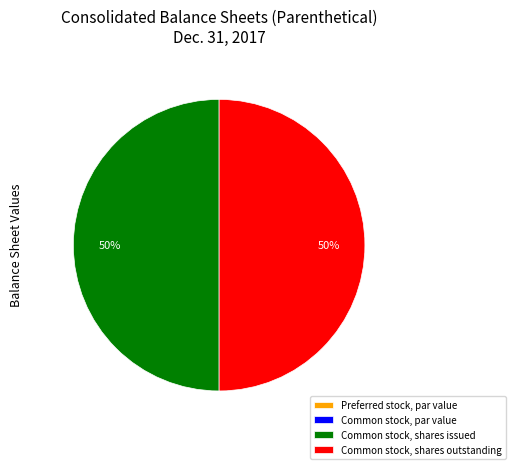

To the nearest percent, what portion does Common stock, shares outstanding represent?

50%